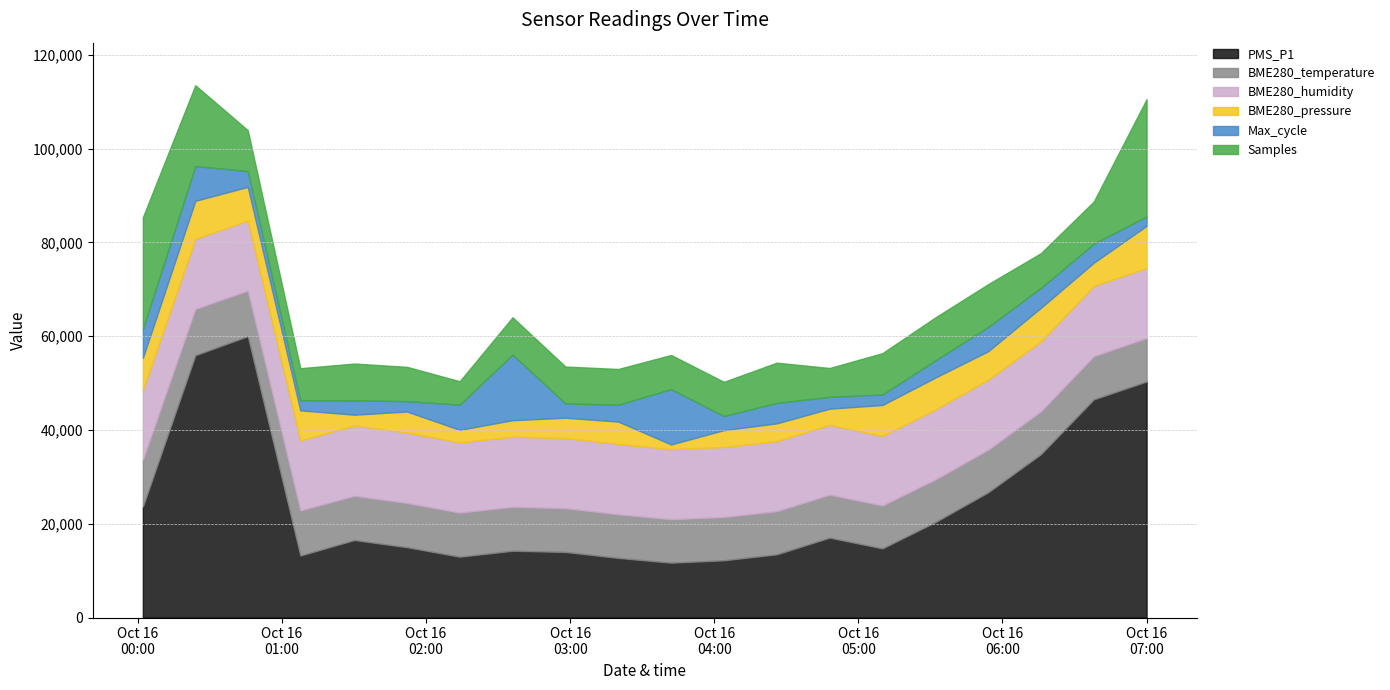

What is the highest value of the PMS_P1 series?

60000.0